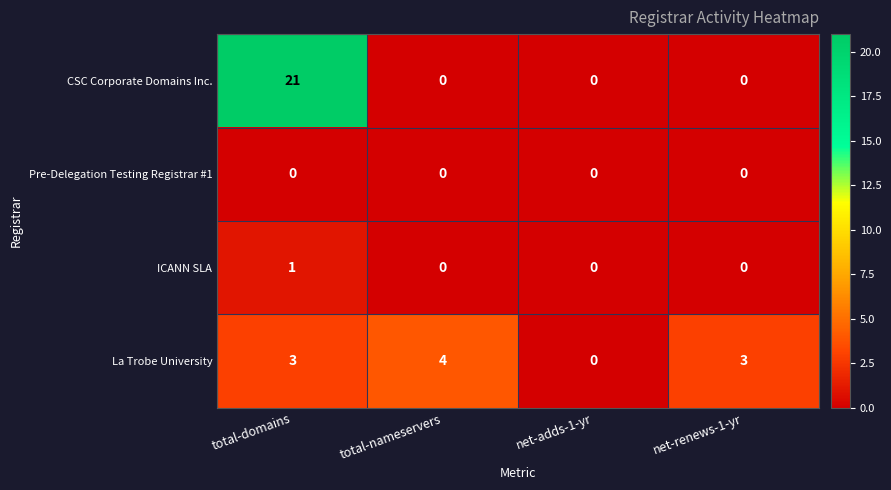

Is it true that ICANN SLA equals -1 at net-renews-1-yr?

False